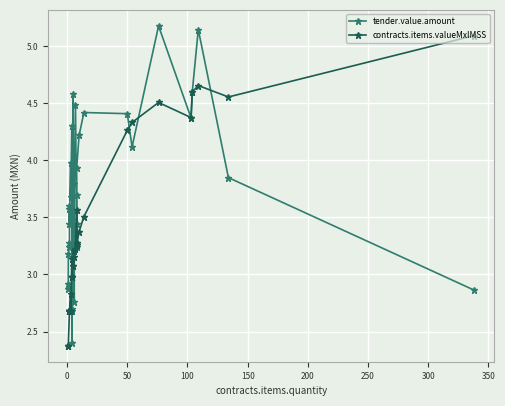

What is the value of the contracts.items.valueMxIMSS point at the 5th from the left?

2.7